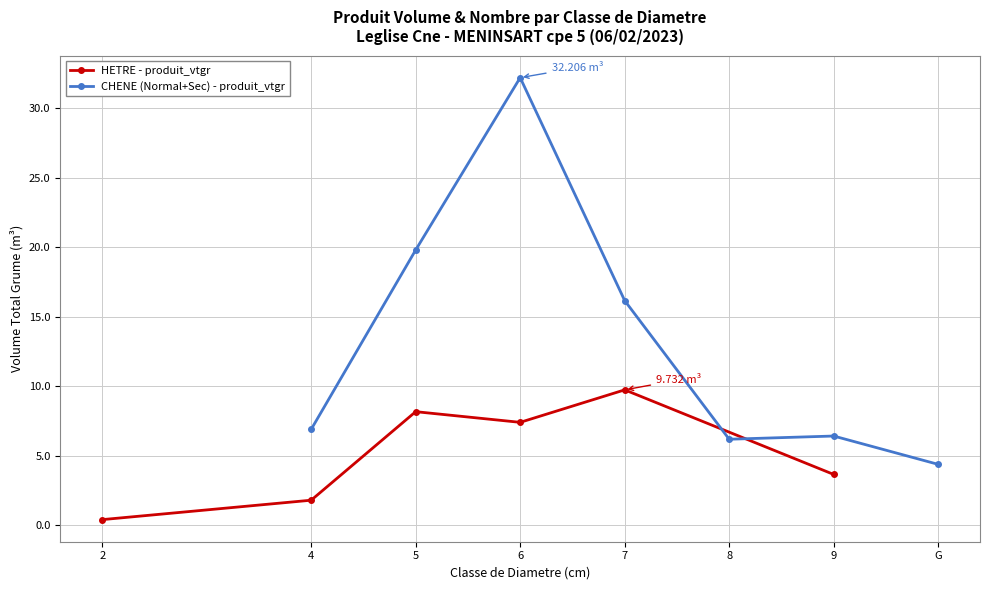

The chart shows a value of 0.7 at 4. True or false?

False